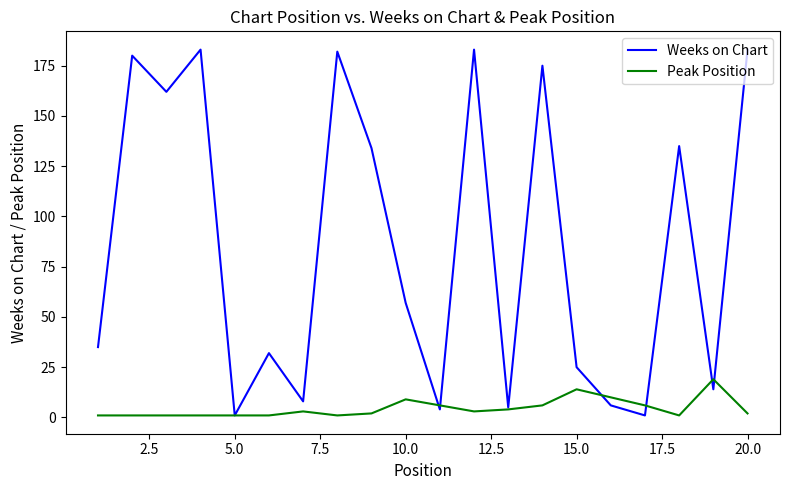

List the series in order of their overall mean, lowest first.

Peak Position, Weeks on Chart